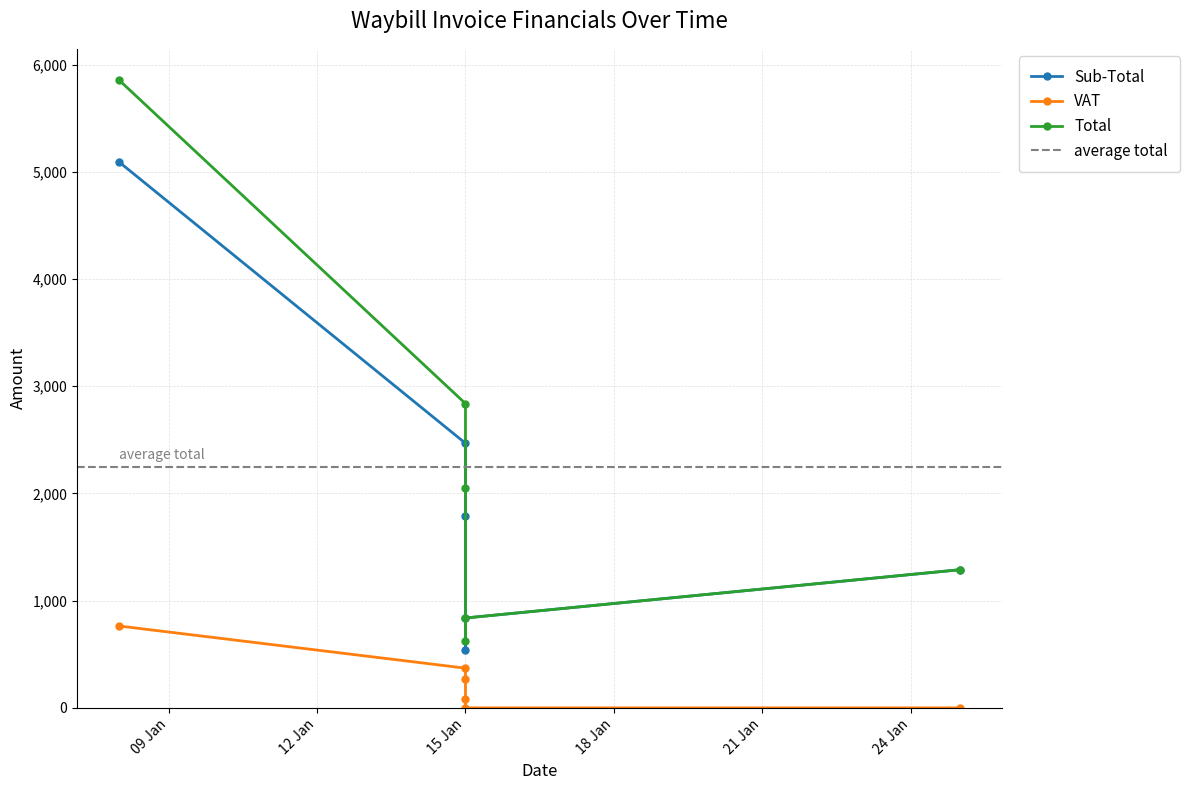

What is the sum of the VAT values at 2021-01-15 and 2021-01-25?

267.9